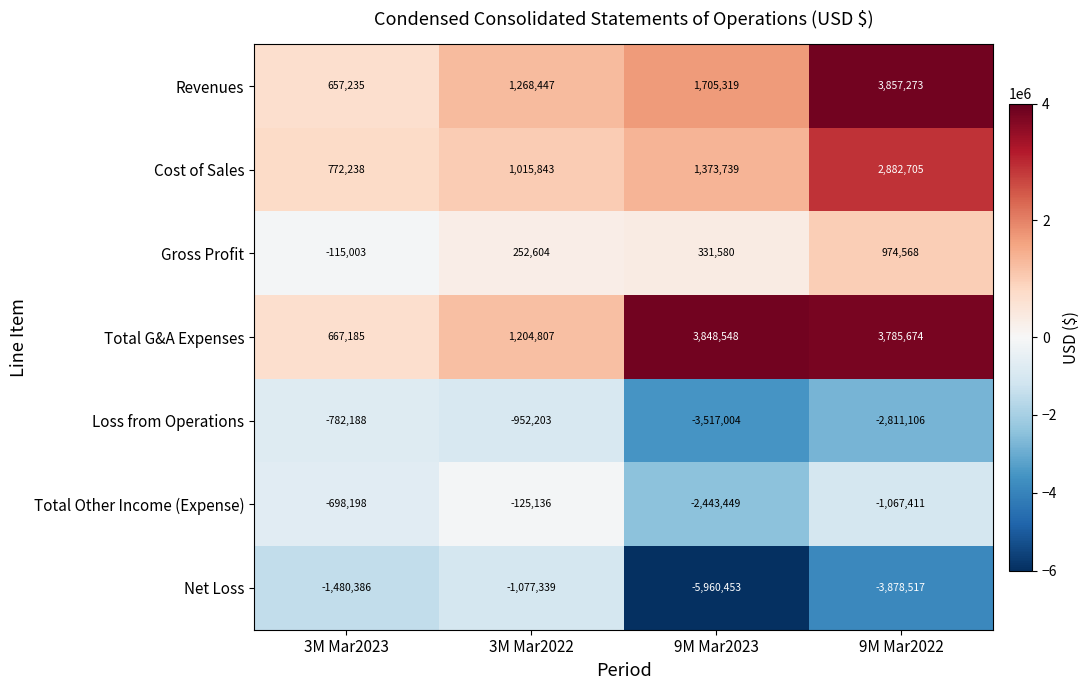

Reading left to right, transcribe all the data shown in this chart.

Revenues: 3M Mar2023=657235	3M Mar2022=1268447	9M Mar2023=1705319	9M Mar2022=3857273
Cost of Sales: 3M Mar2023=772238	3M Mar2022=1015843	9M Mar2023=1373739	9M Mar2022=2882705
Gross Profit: 3M Mar2023=-115003	3M Mar2022=252604	9M Mar2023=331580	9M Mar2022=974568
Total G&A Expenses: 3M Mar2023=667185	3M Mar2022=1204807	9M Mar2023=3848548	9M Mar2022=3785674
Loss from Operations: 3M Mar2023=-782188	3M Mar2022=-952203	9M Mar2023=-3517004	9M Mar2022=-2811106
Total Other Income (Expense): 3M Mar2023=-698198	3M Mar2022=-125136	9M Mar2023=-2443449	9M Mar2022=-1067411
Net Loss: 3M Mar2023=-1480386	3M Mar2022=-1077339	9M Mar2023=-5960453	9M Mar2022=-3878517